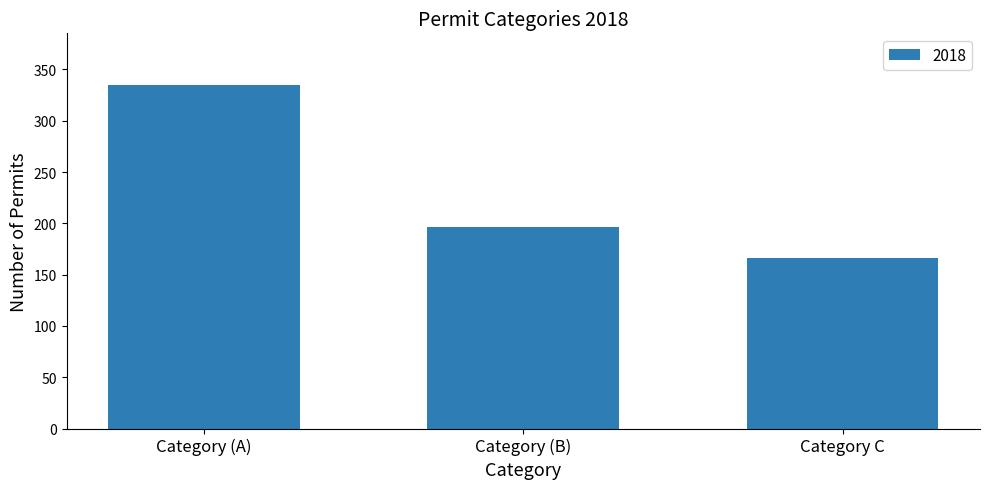

Reading left to right, list all the values displayed in this chart.

Category (A)=335	Category (B)=196	Category C=166